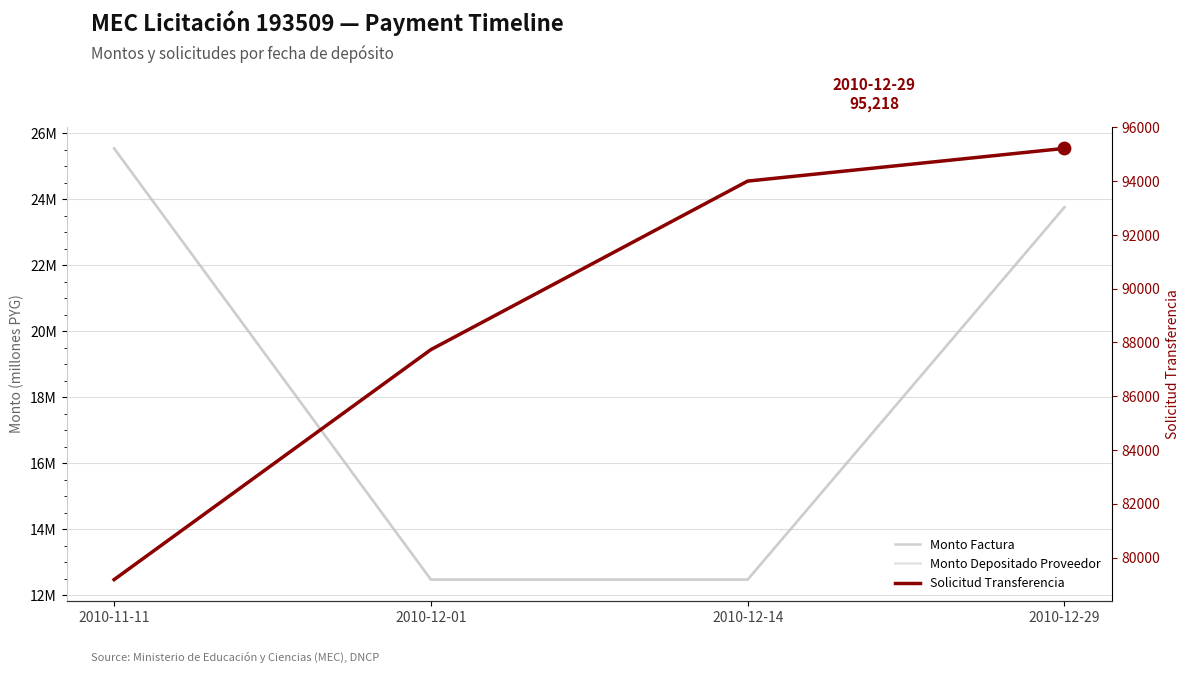

Which series has the widest spread of Y values?

Solicitud Transferencia